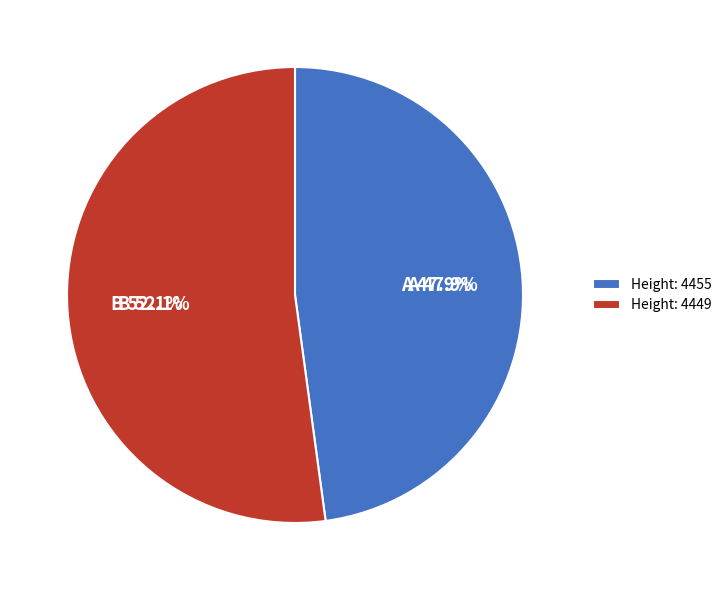

Is 4449 the majority of the pie?

Yes